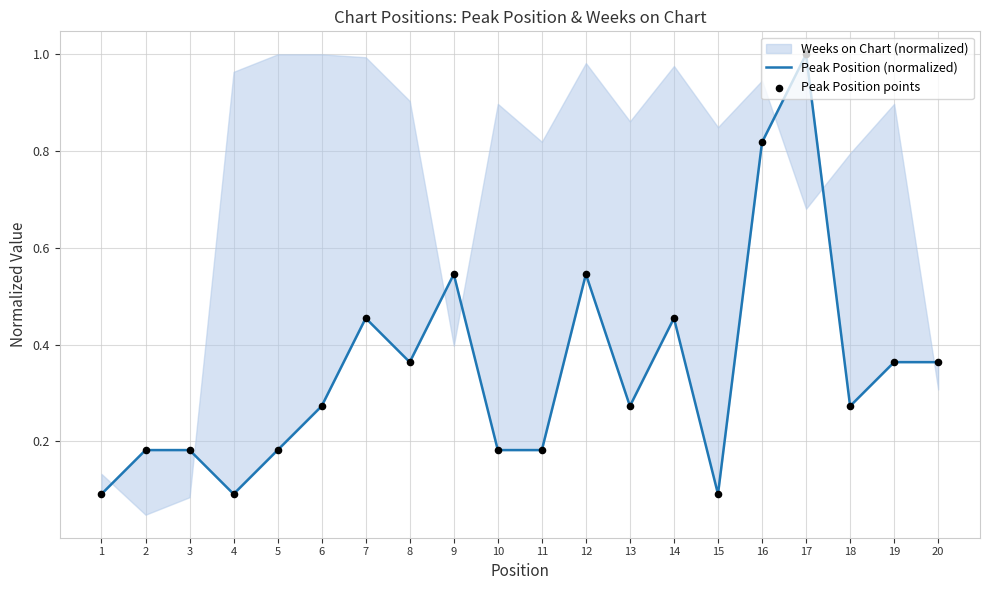

Which series has the largest total across all categories?

Peak Position (normalized)